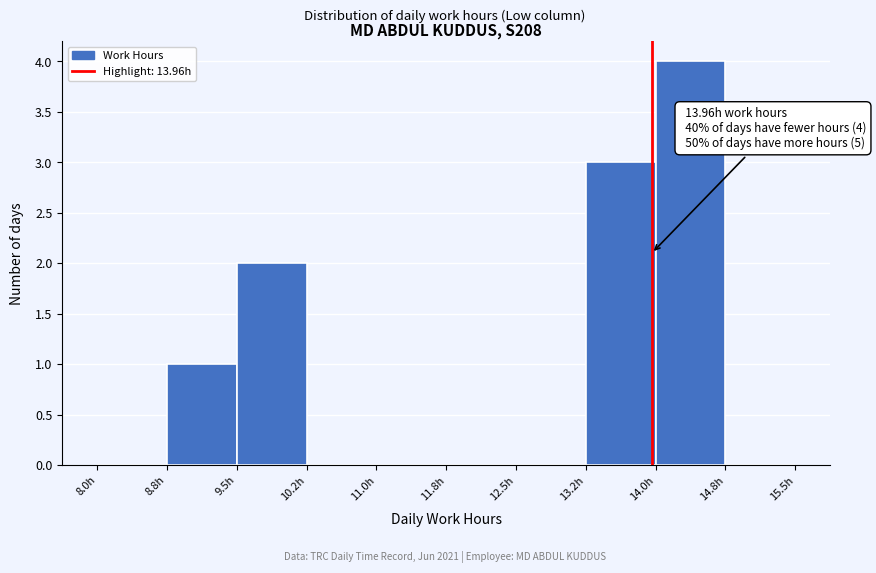

Which range on the x-axis has the tallest bar?

14.00 to 14.75